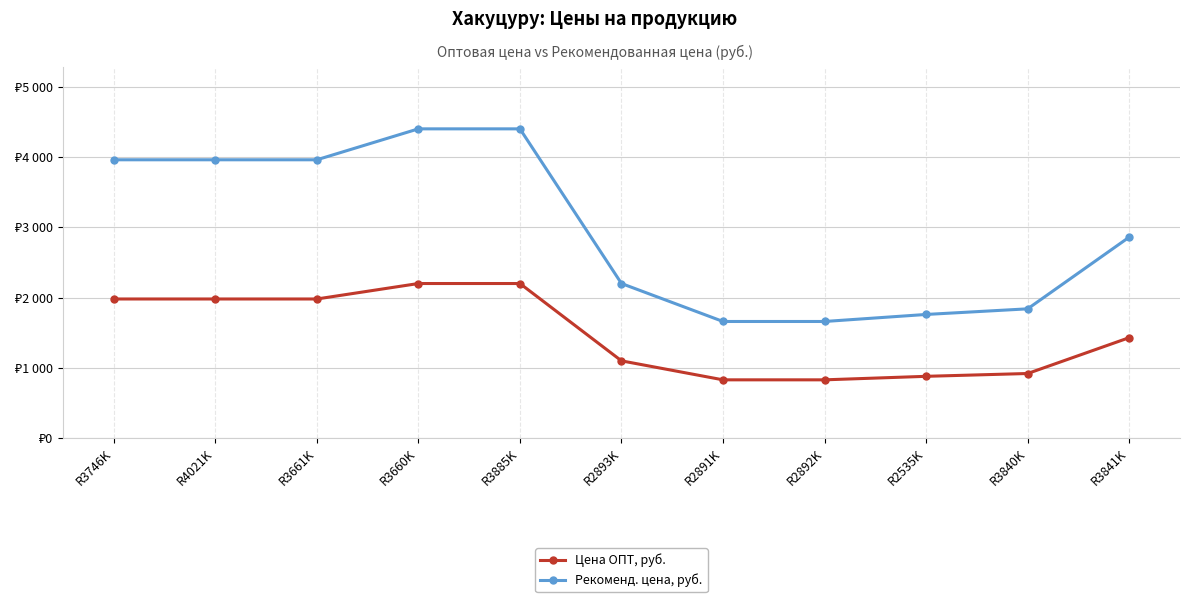

Rank the series by their maximum value, from highest to lowest.

Рекоменд. цена, руб., Цена ОПТ, руб.